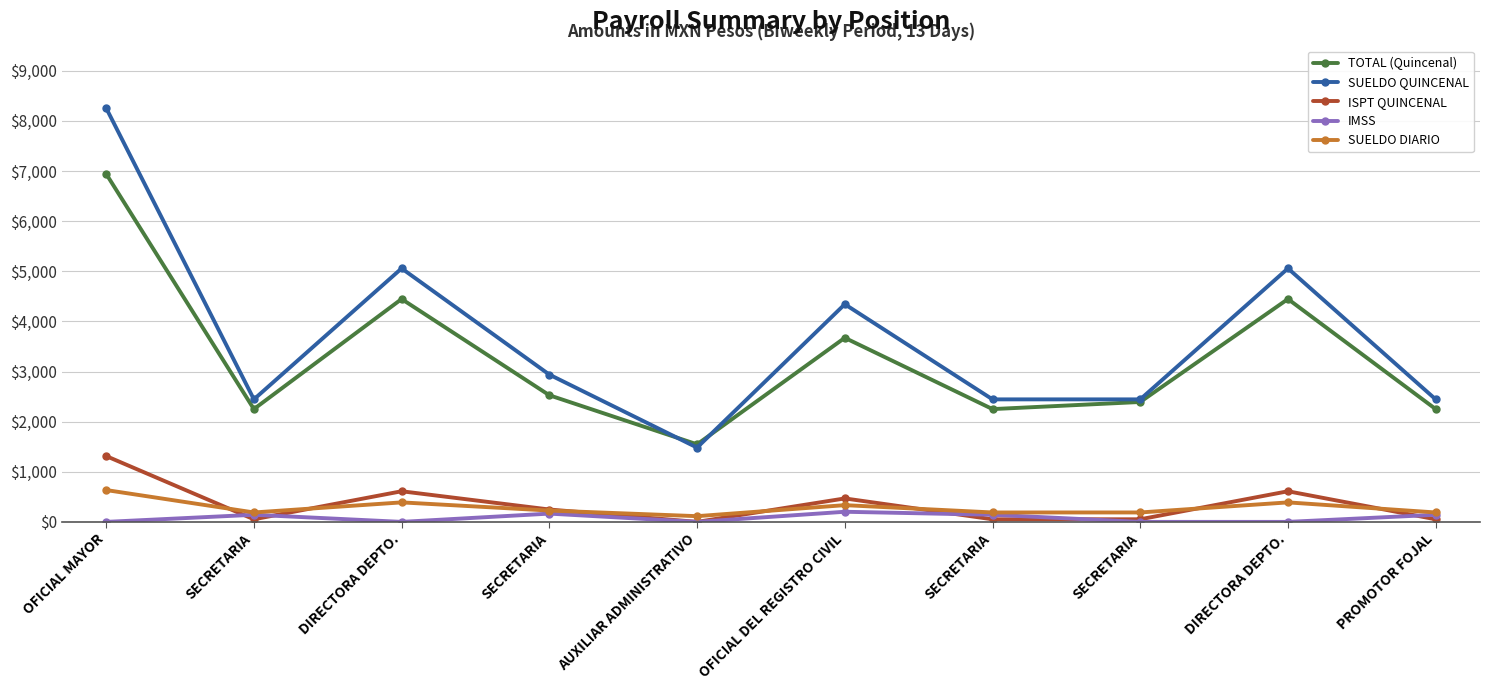

At which label is SUELDO QUINCENAL closest to 4868?

DIRECTORA DEPTO.